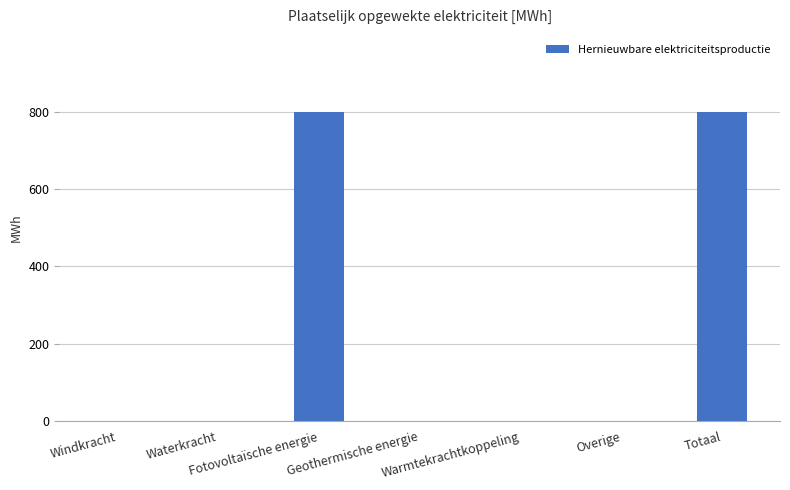

What is the sum of all values?

1596.8